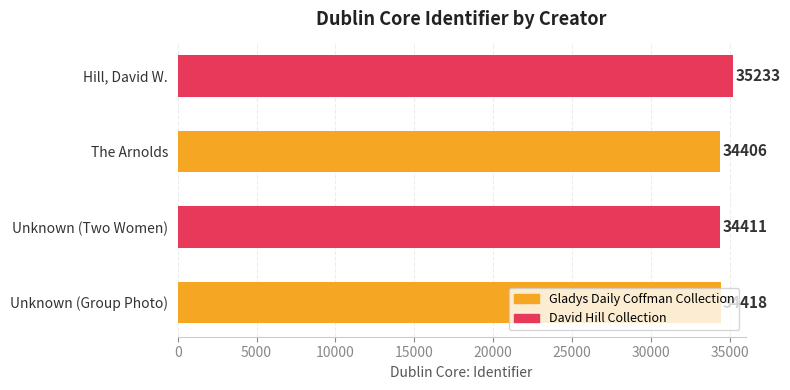

What is the sum of all values?

138468